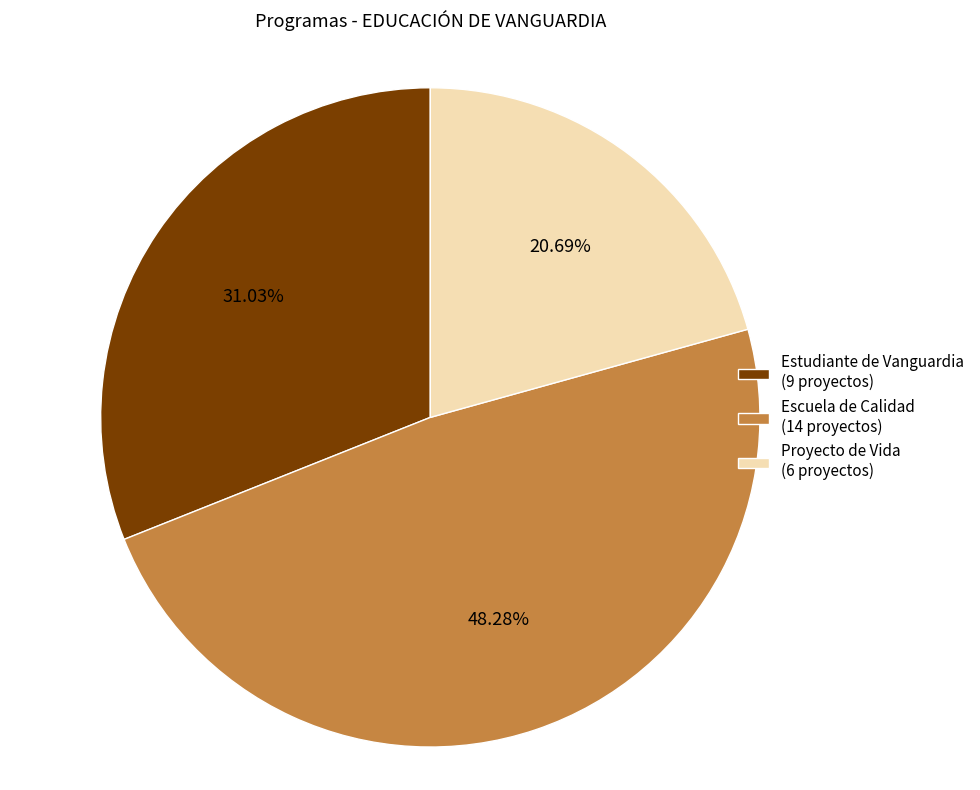

To the nearest percent, what is the difference between the Estudiante de Vanguardia and Proyecto de Vida slice percentages?

10%